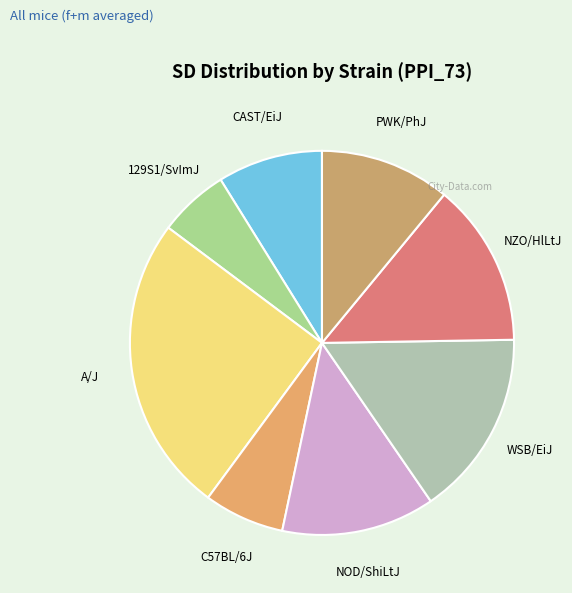

Is it true that 129S1/SvImJ is 6% of the pie?

True